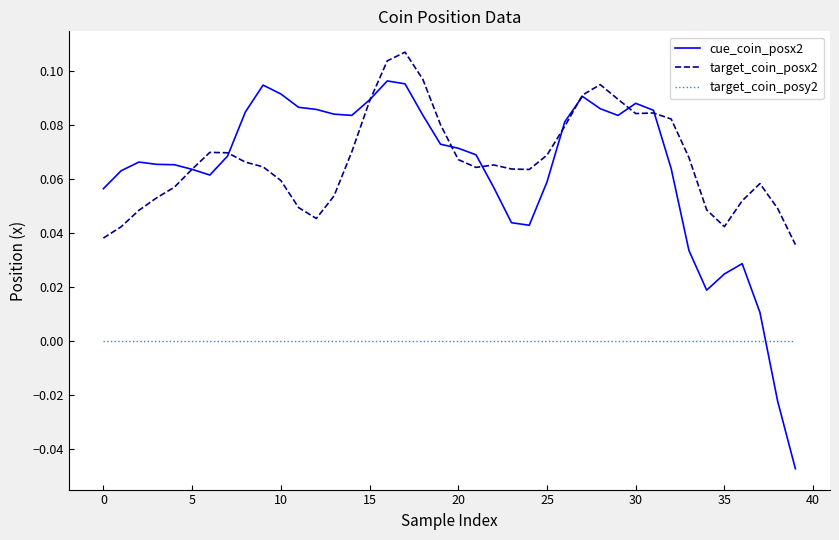

True or false: target_coin_posy2 and target_coin_posx2 intersect in this chart.

False